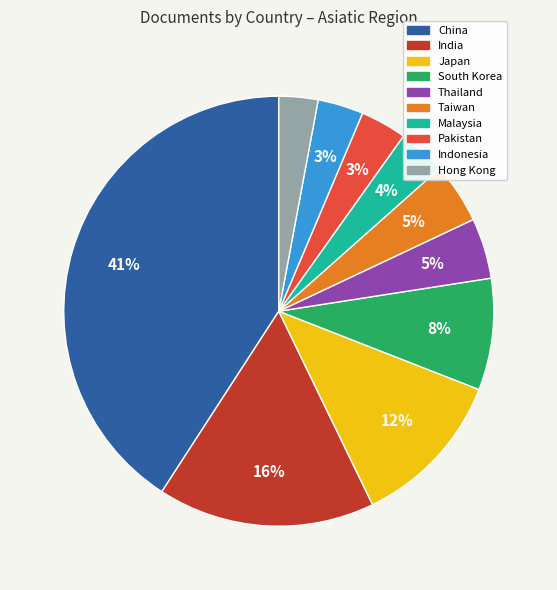

Does any single category account for the majority?

No